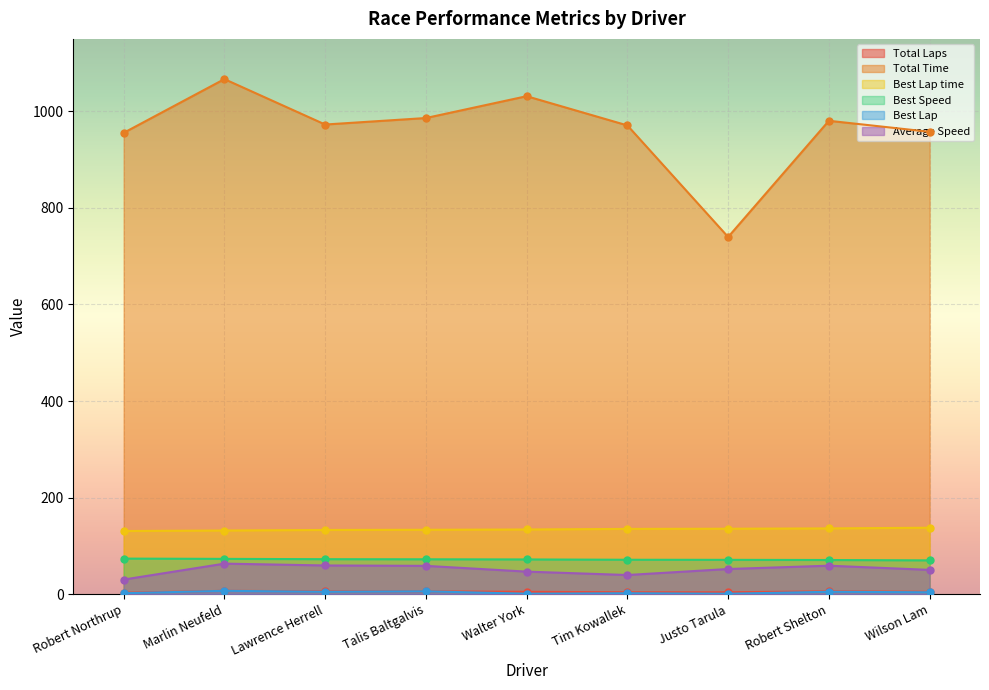

What is the sum of all Best Lap values?

33.0